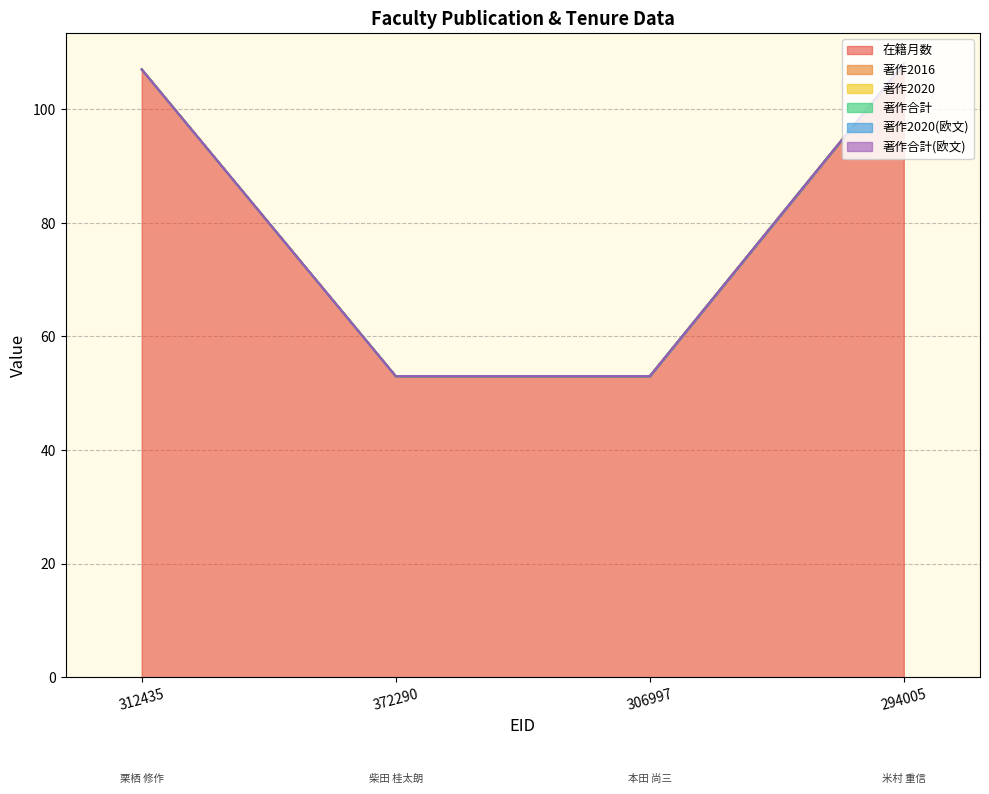

Is the value of 著作合計(欧文) at 372290 greater than the value of 著作2020 at 306997?

No